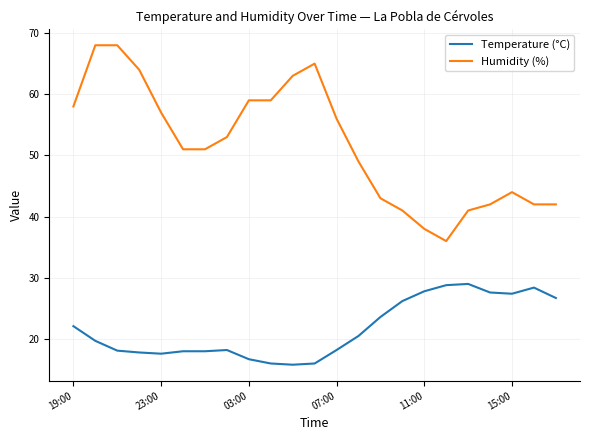

Which series has the largest range (max minus min)?

Humidity (%)